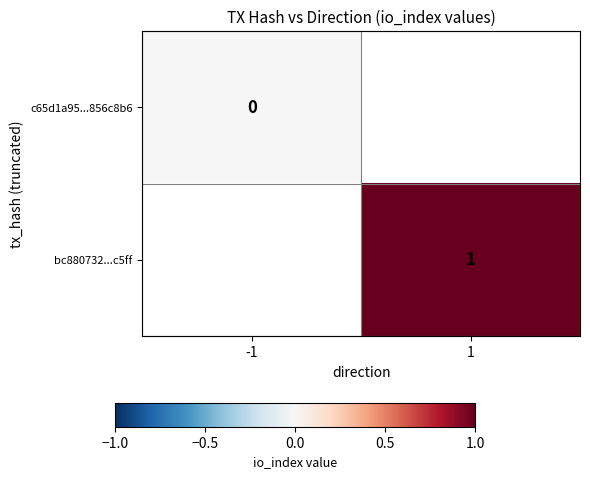

True or false: bc880732...c5ff has a value of 2 at 1.

False